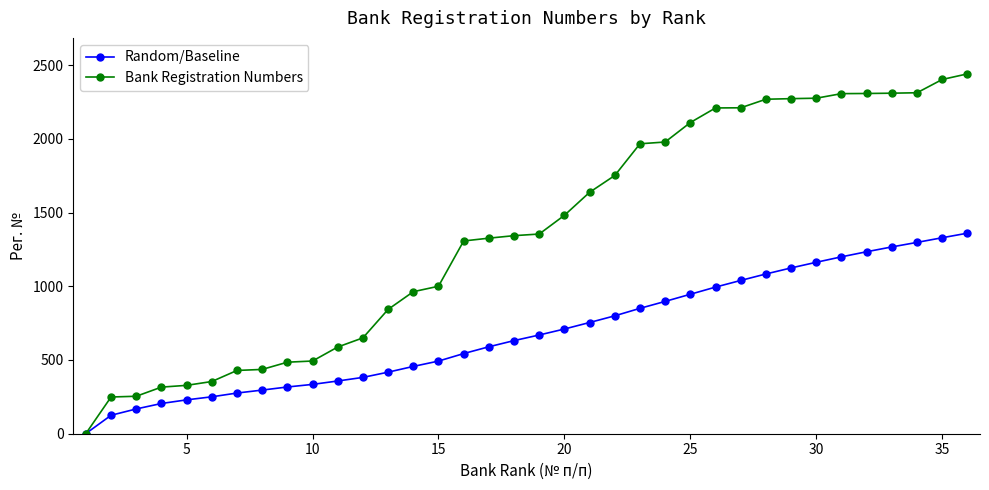

What is the value of the Bank Registration Numbers point at the 12th from the left?

650.0